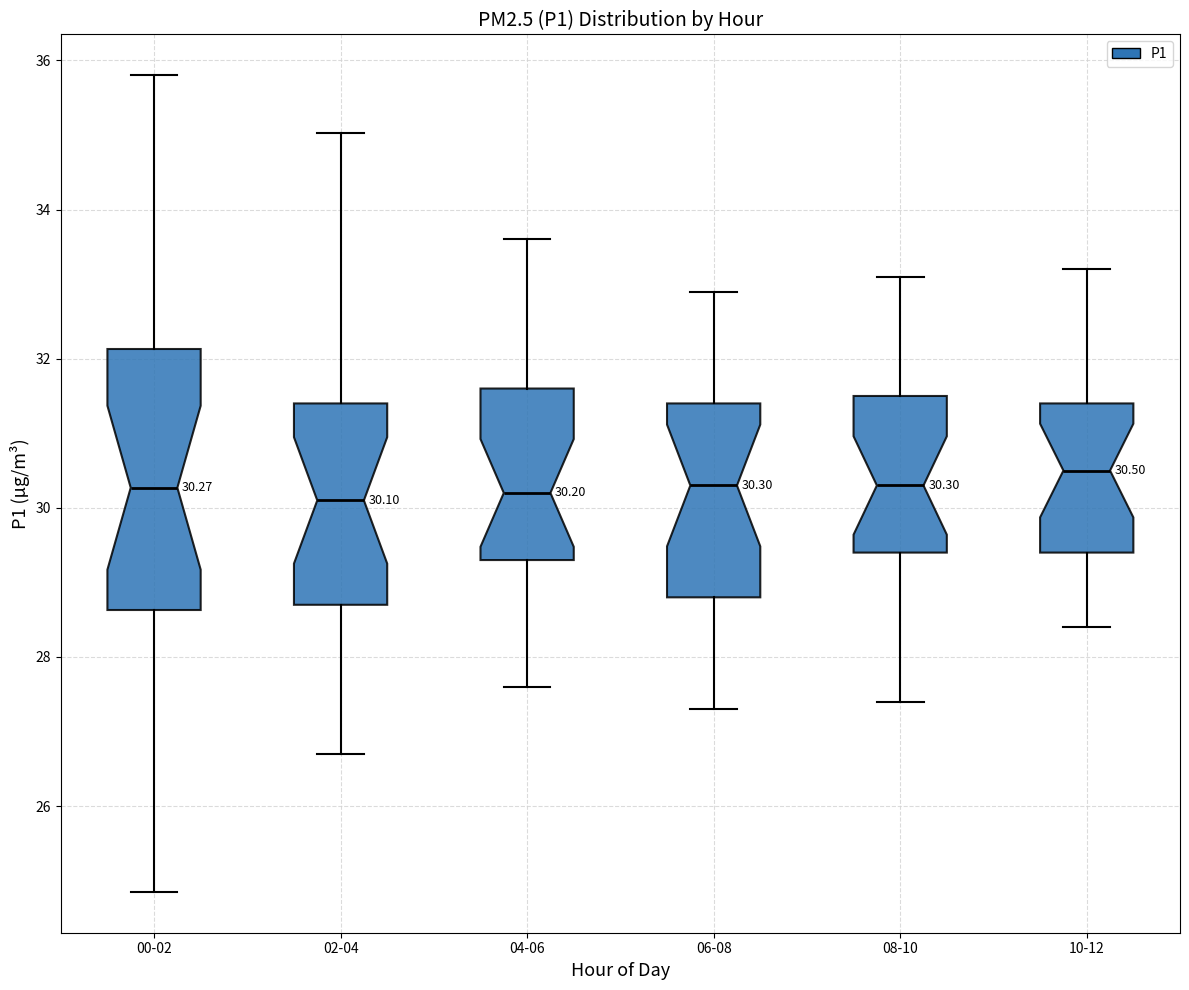

Comparing the boxes themselves (not the whiskers), which one is the tallest?

00-02